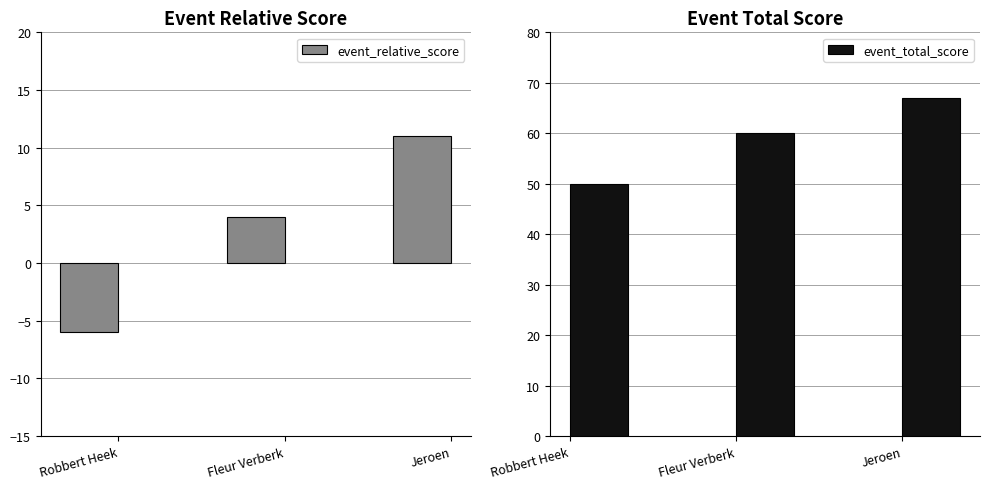

At how many categories does at least one series exceed 49?

3